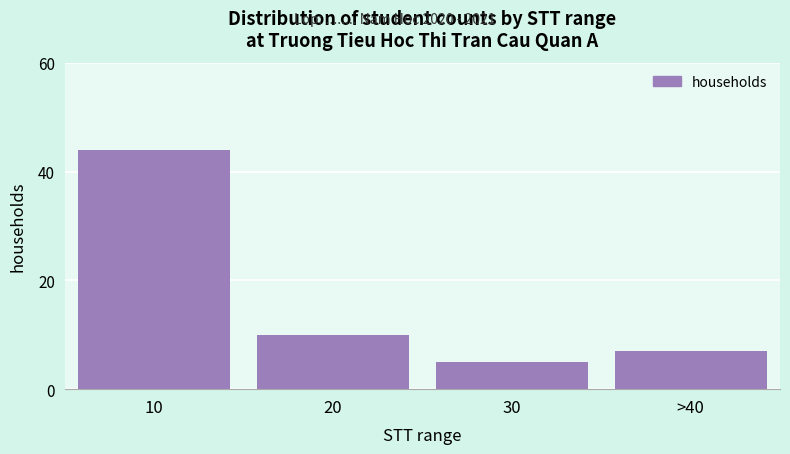

Reading left to right, extract all data points from this chart.

10=44	20=10	30=5	>40=7